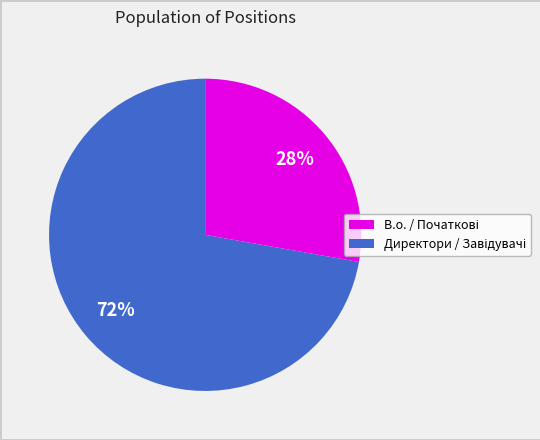

To the nearest percent, what is the difference between the largest and smallest slice percentages?

44%